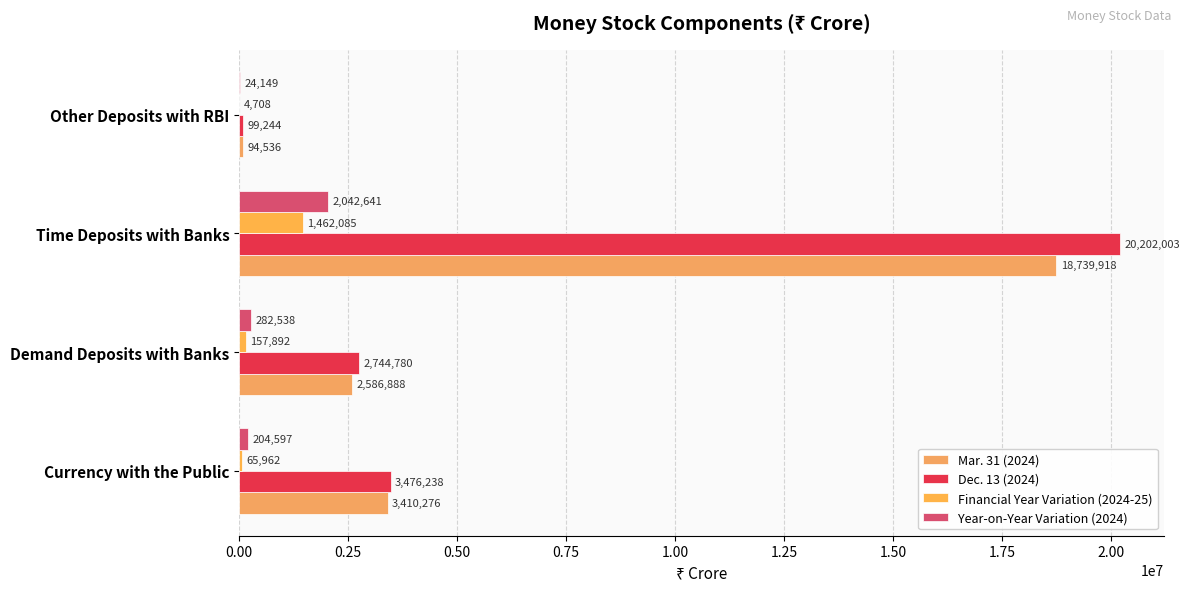

What is the value of the Financial Year Variation (2024-25) bar at the 3rd from the left?

1462085